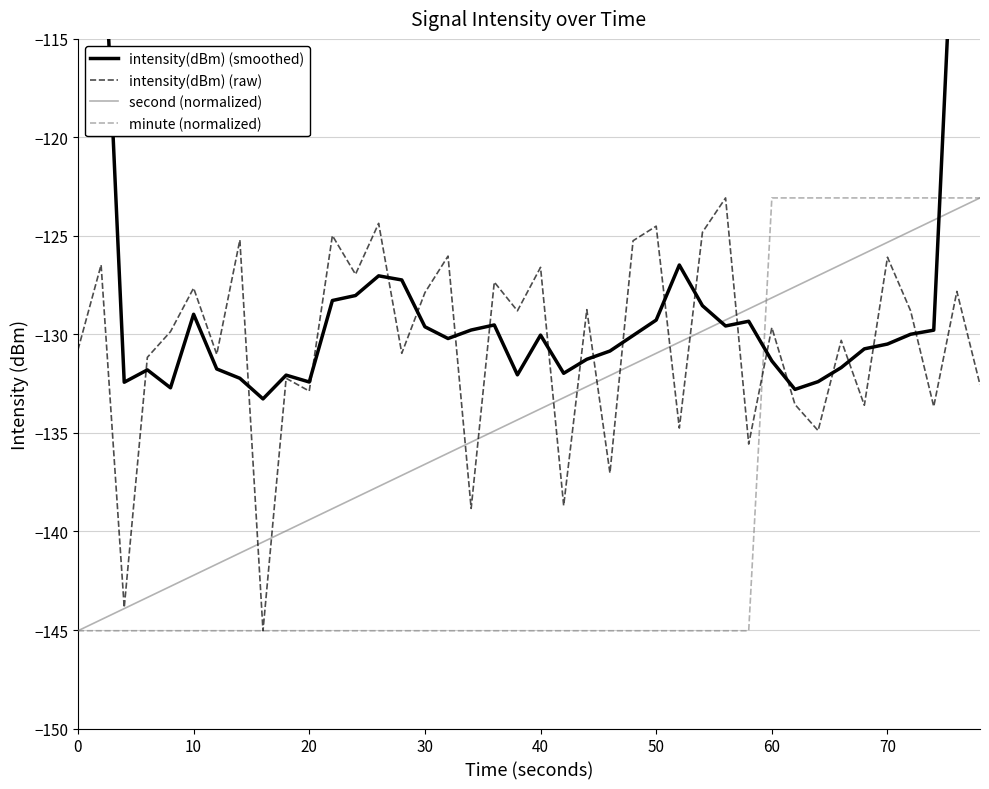

Where does the minute (normalized) series first go above -145?

60